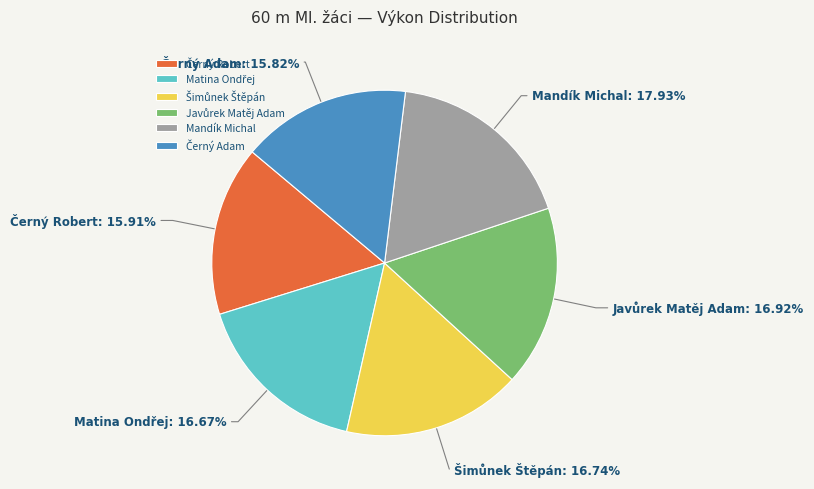

To the nearest percent, what is the average slice percentage?

17%